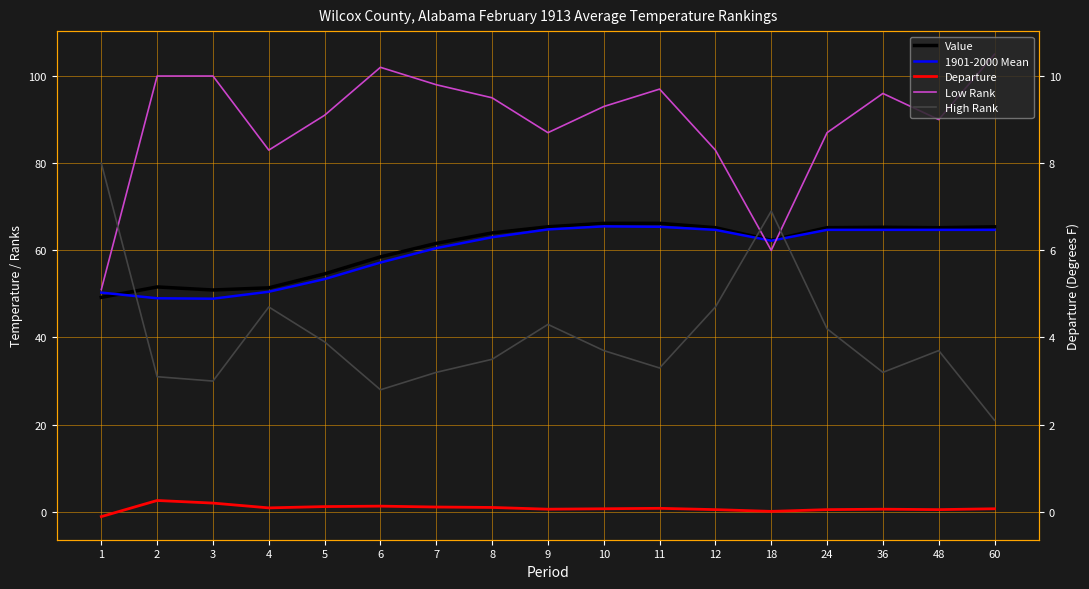

Which category has the highest value in the Value series?

10